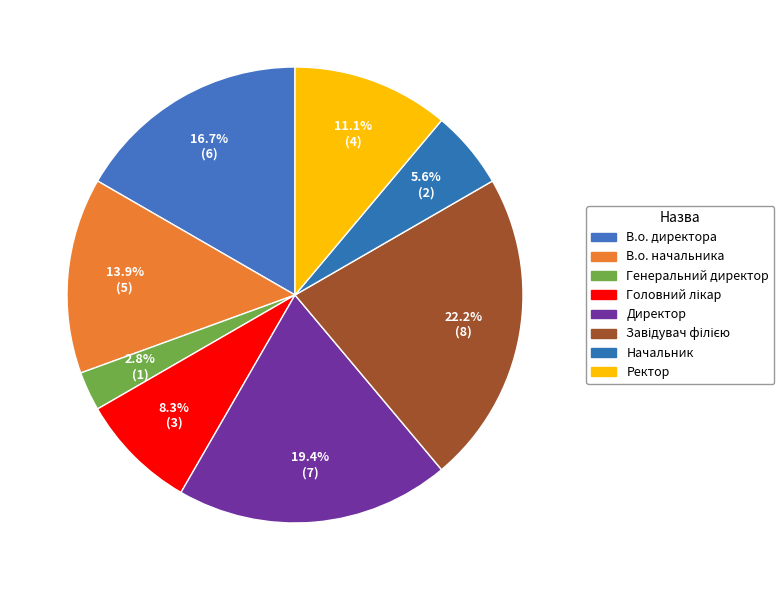

How many segments does this pie chart have?

8